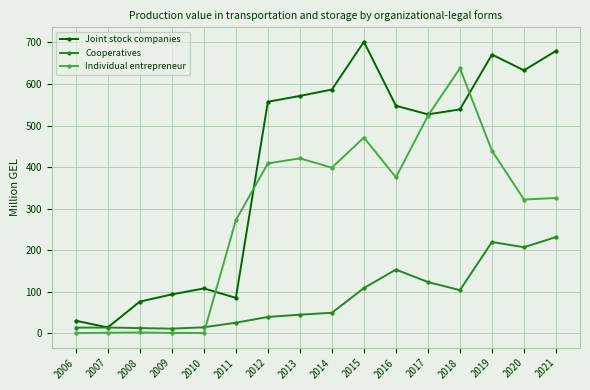

The value of Joint stock companies at 2016 is 547.5. True or false?

True